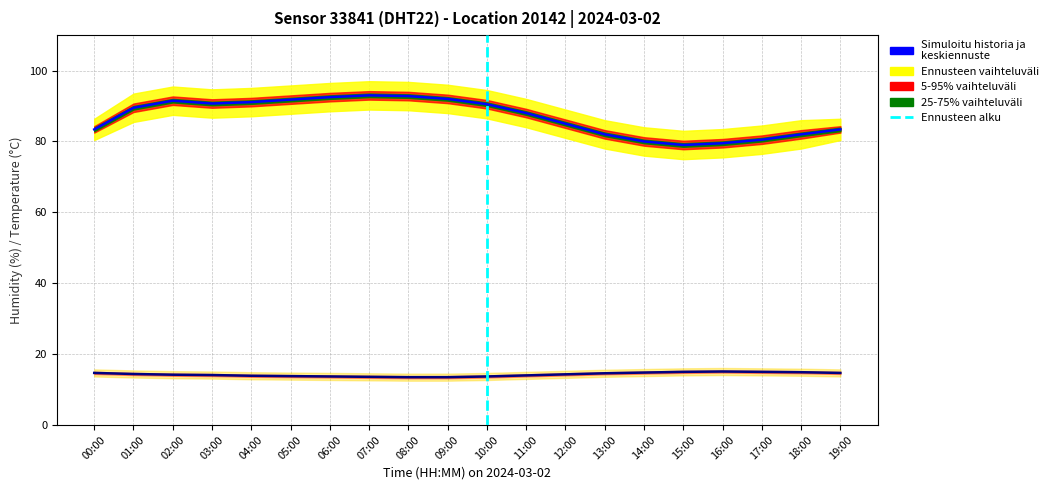

Between 11:00 and 14:00, which series saw the biggest shift?

humidity